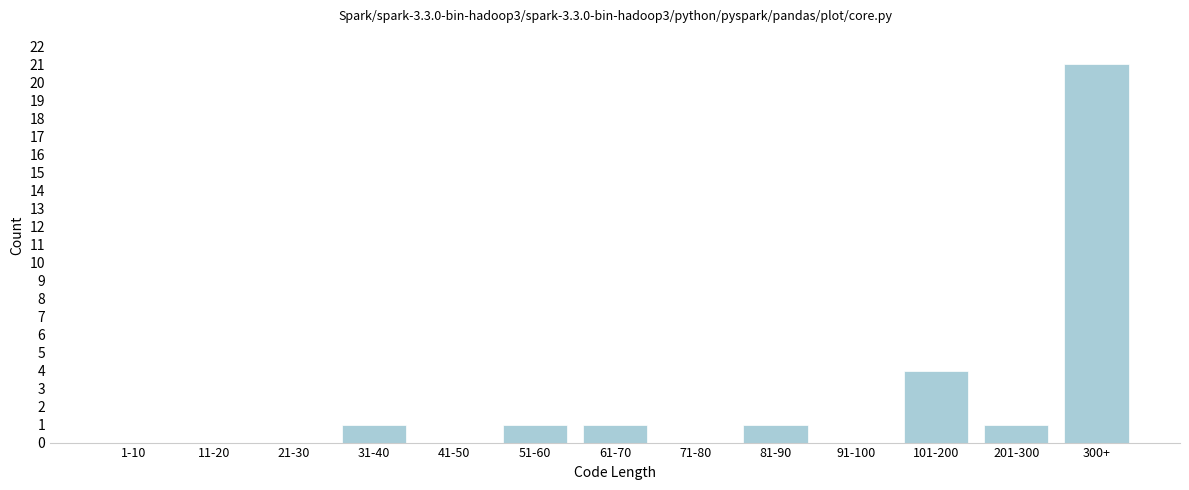

Reading left to right, extract all data points from this chart.

1-10=0	11-20=0	21-30=0	31-40=1	41-50=0	51-60=1	61-70=1	71-80=0	81-90=1	91-100=0	101-200=4	201-300=1	300+=21